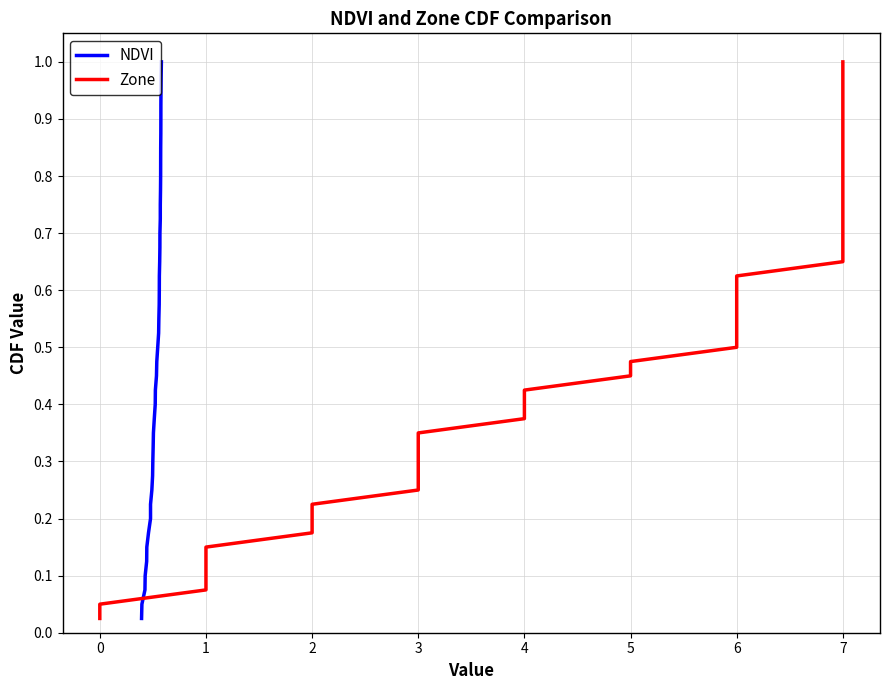

Does the chart have visible grid lines?

Yes